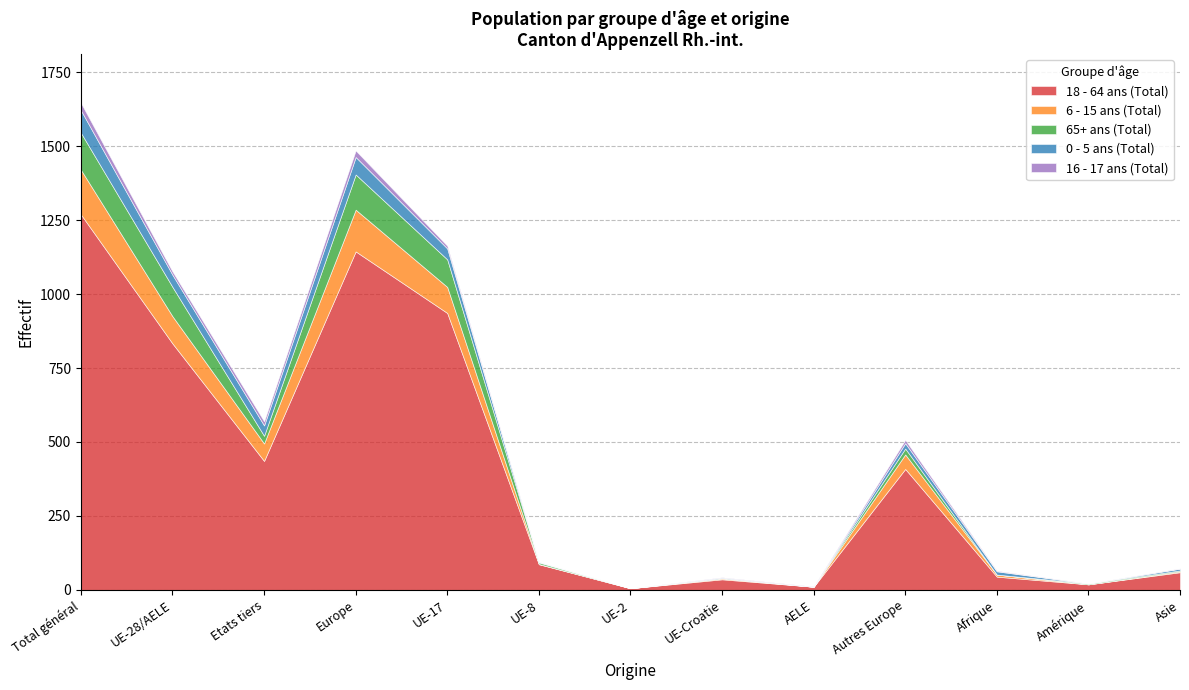

How many interior local peaks does the 16 - 17 ans (Total) series have?

2